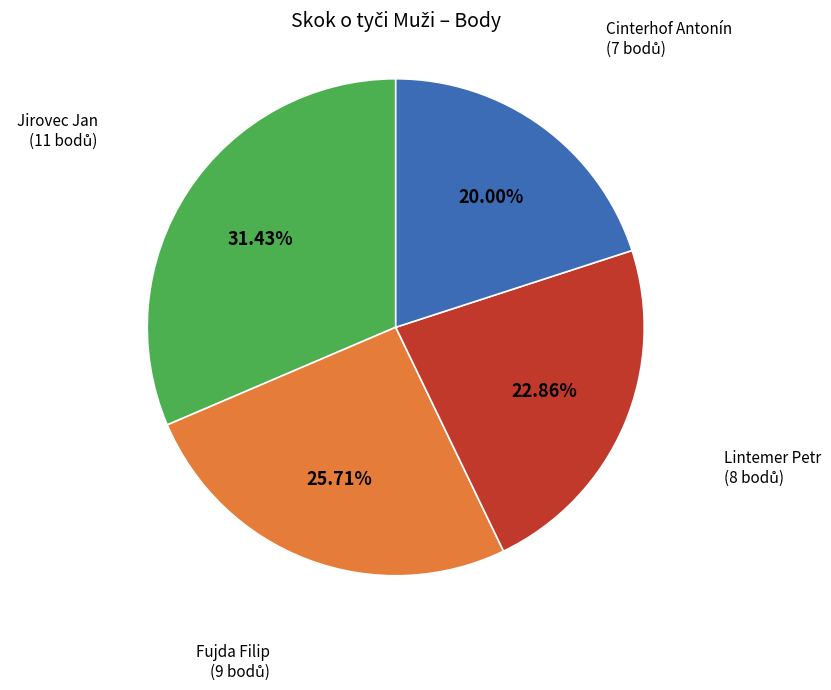

Is there any slice that represents more than half of the pie?

No